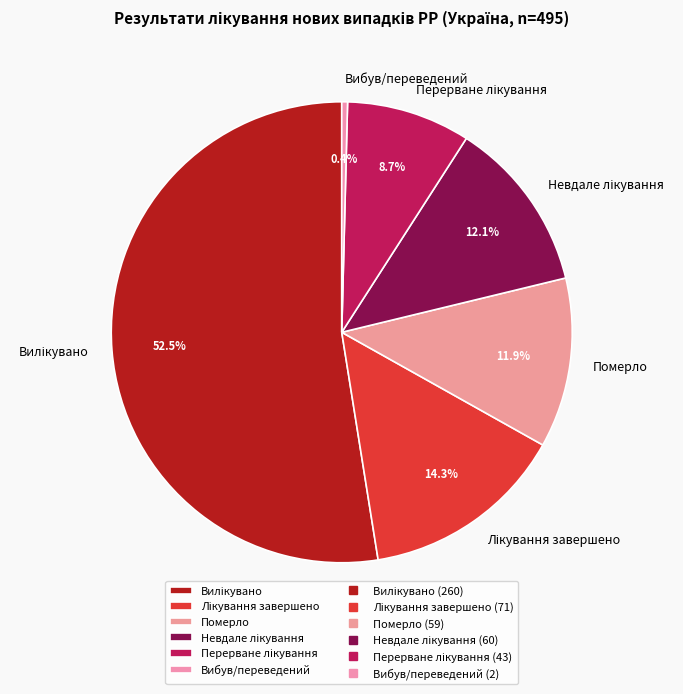

To the nearest percent, what percentage of the pie is Померло?

12%